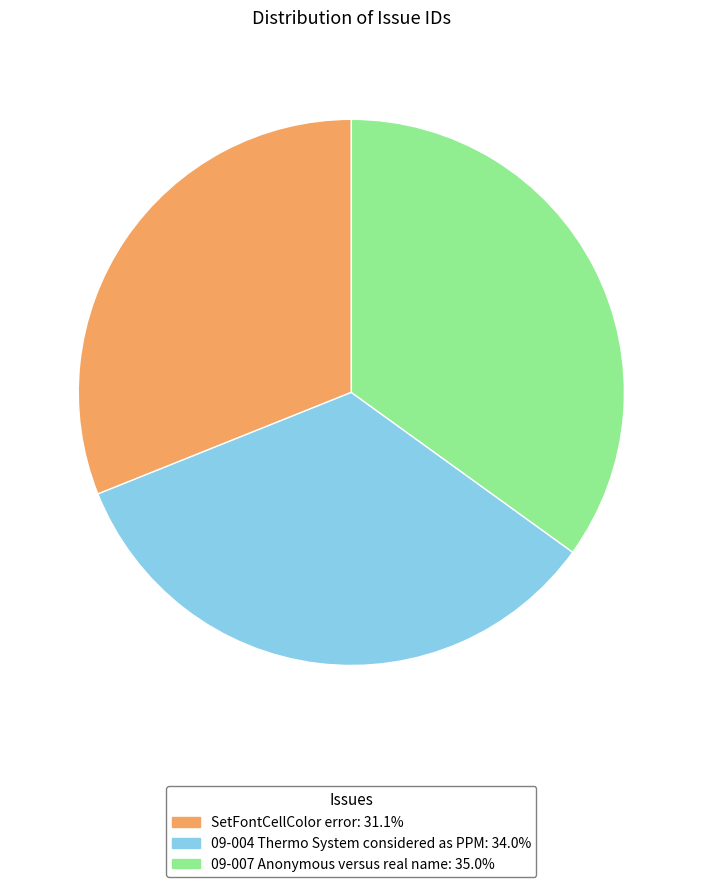

Do SetFontCellColor error and 09-007 Anonymous versus real name together represent more than half of the pie?

Yes